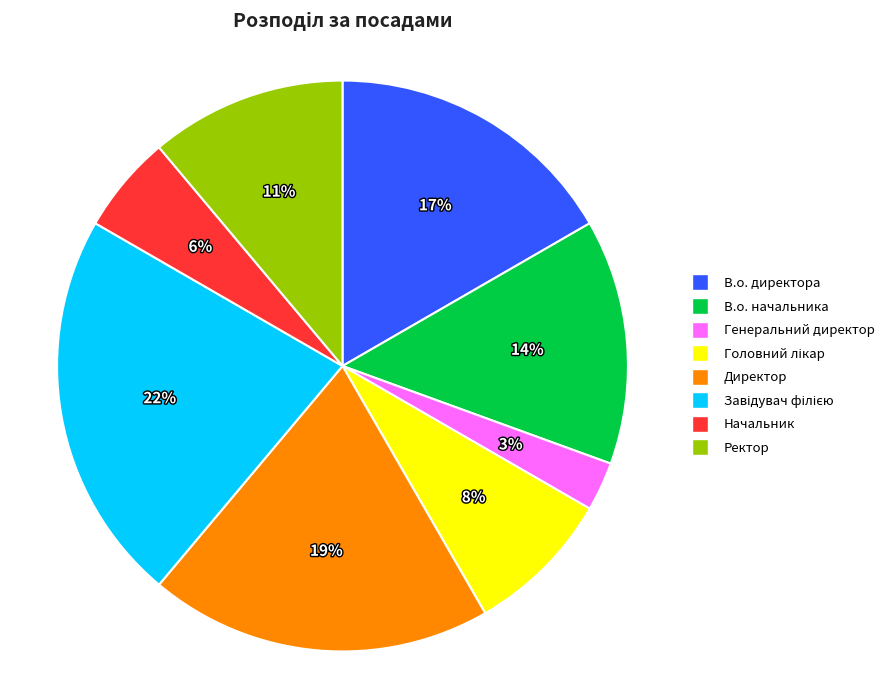

Does any single category account for the majority?

No